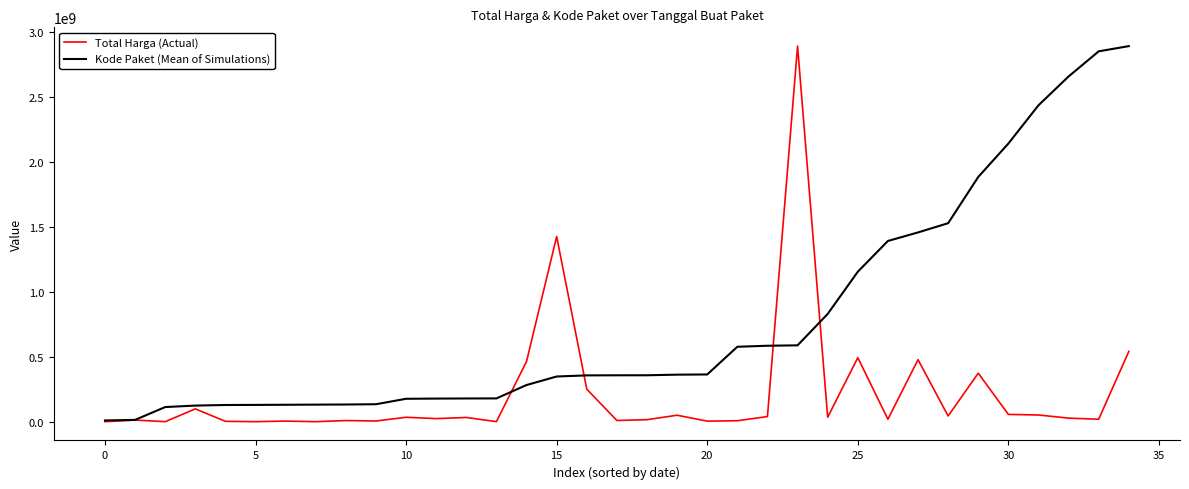

Rank the series by their average value, from highest to lowest.

Kode Paket (Mean of Simulations), Total Harga (Actual)